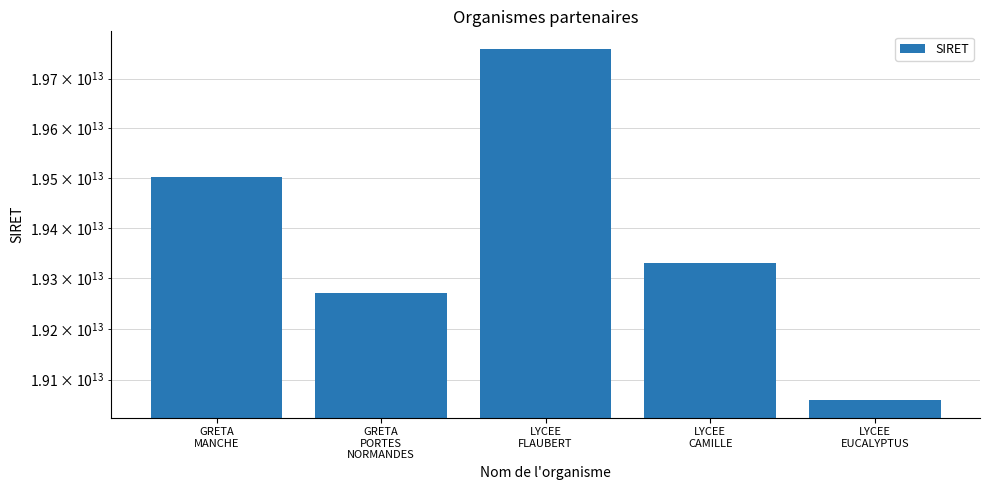

What position from the left is GRETA
MANCHE?

1